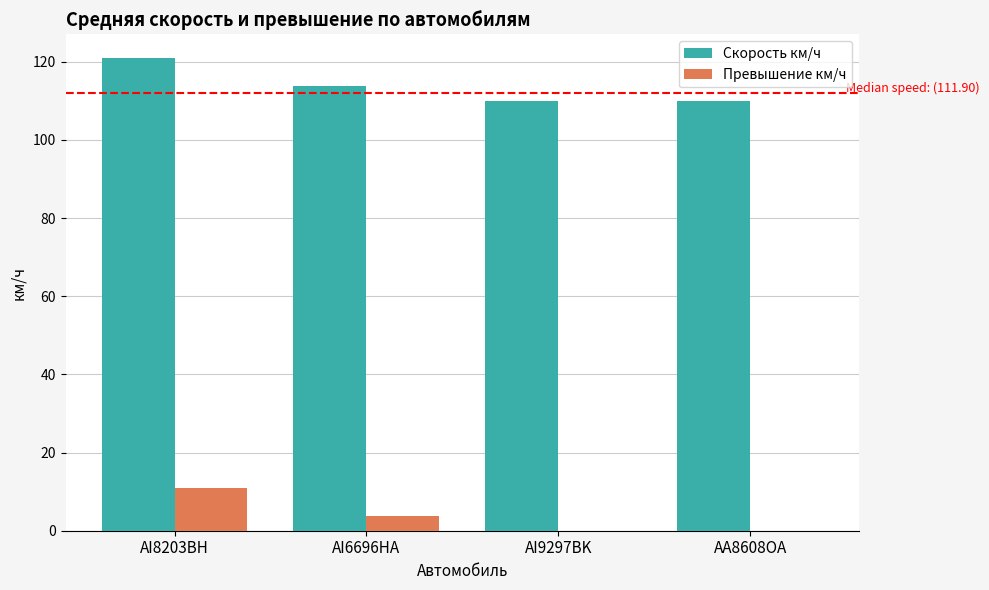

At which label is Превышение км/ч closest to 5?

AI6696HA